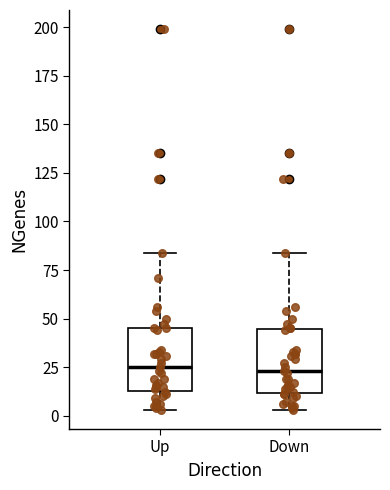

Where is the lower edge of the box for Down on the y-axis? The values are not printed on the chart, so give them approximately, as read against the axis.

10